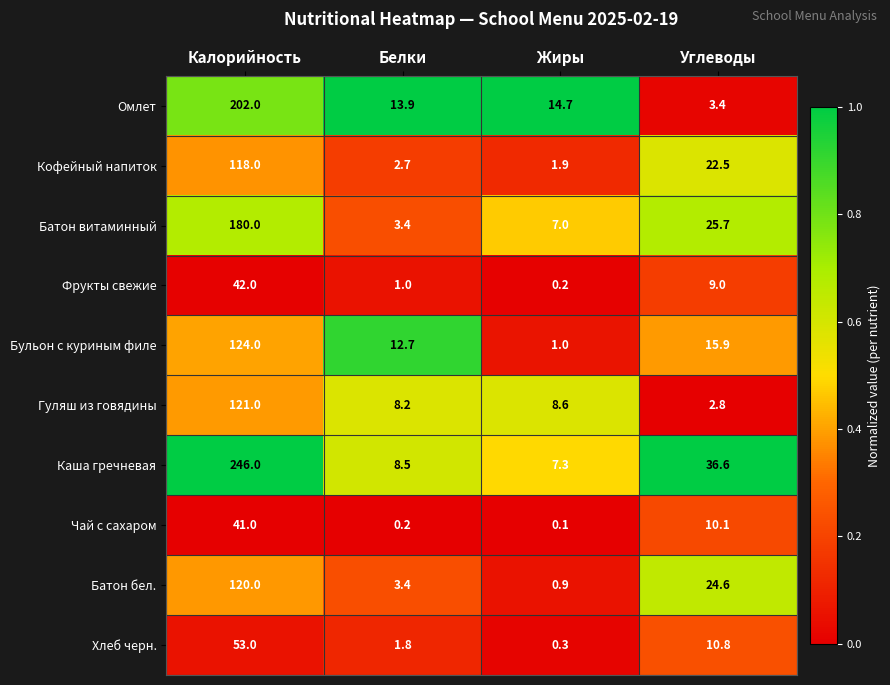

What is the difference between the highest and lowest values at Белки?

13.7